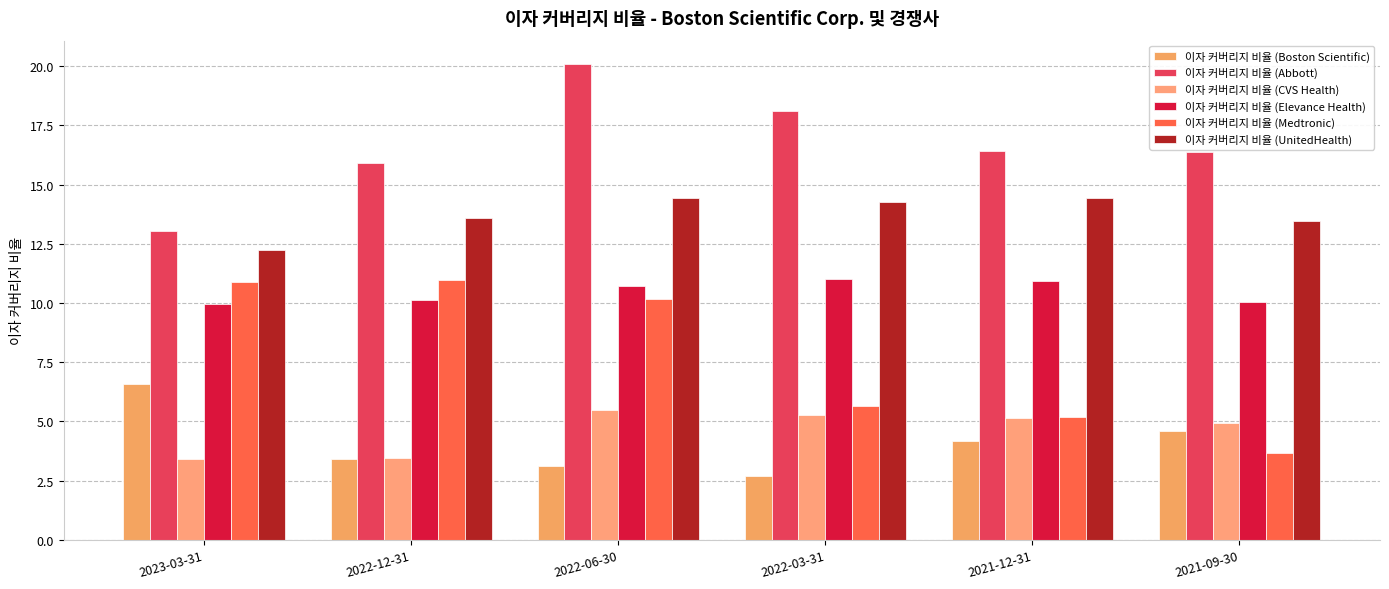

What is the total value across all series at 2022-12-31?

57.5